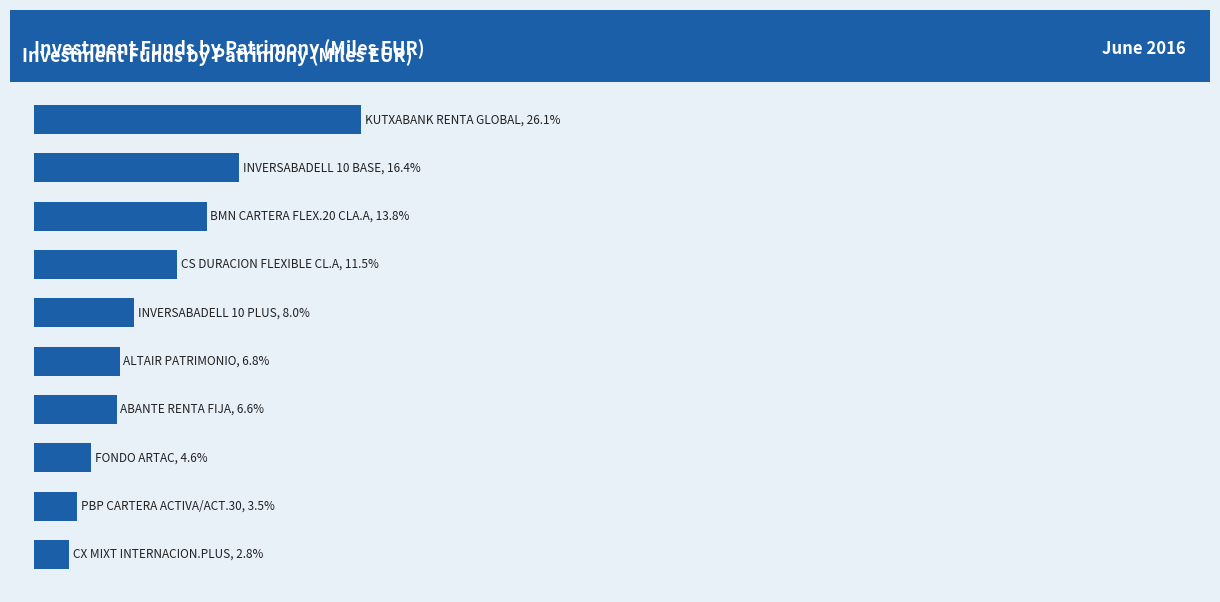

Are the bars horizontal?

Yes